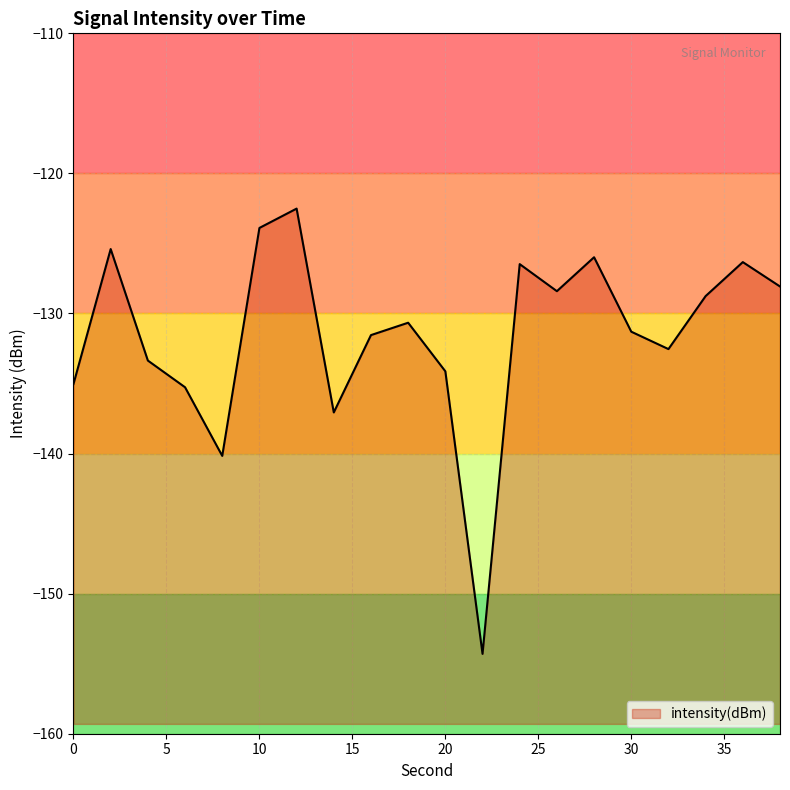

What is the minimum value shown in the chart?

-154.3